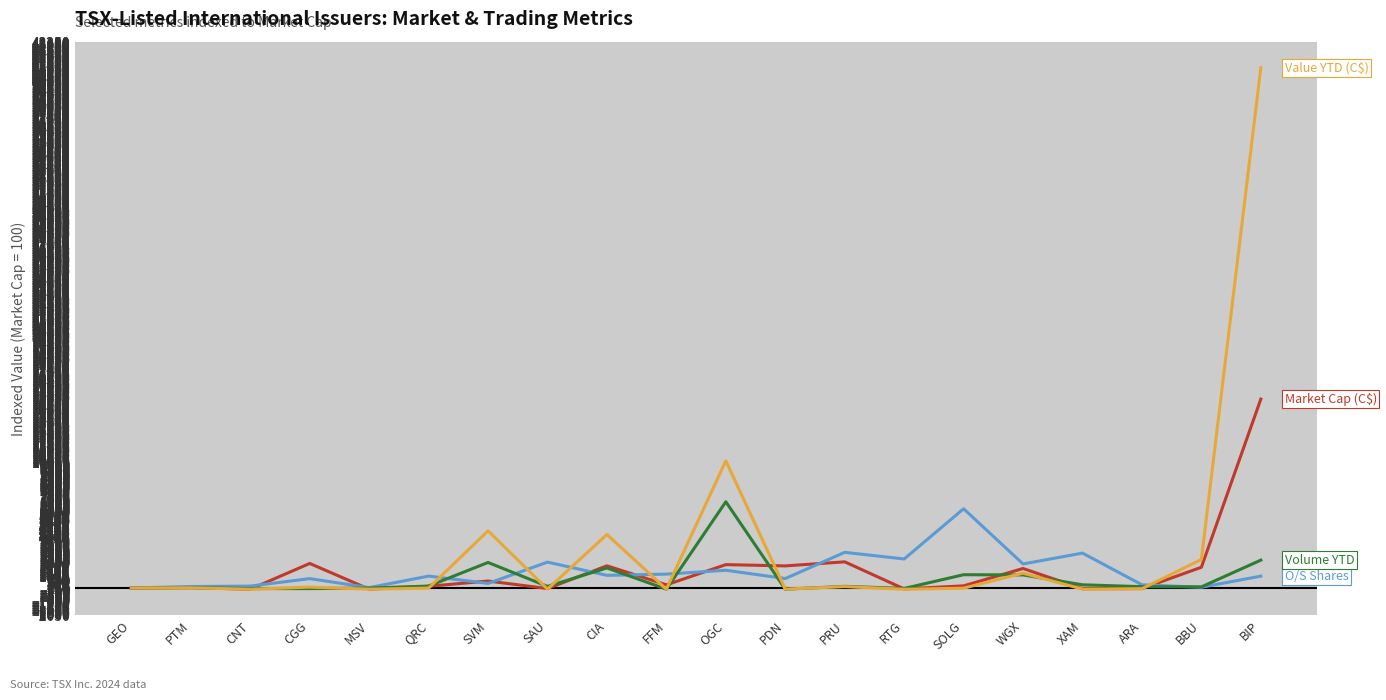

At which category is the sum across all series the highest?

BIP